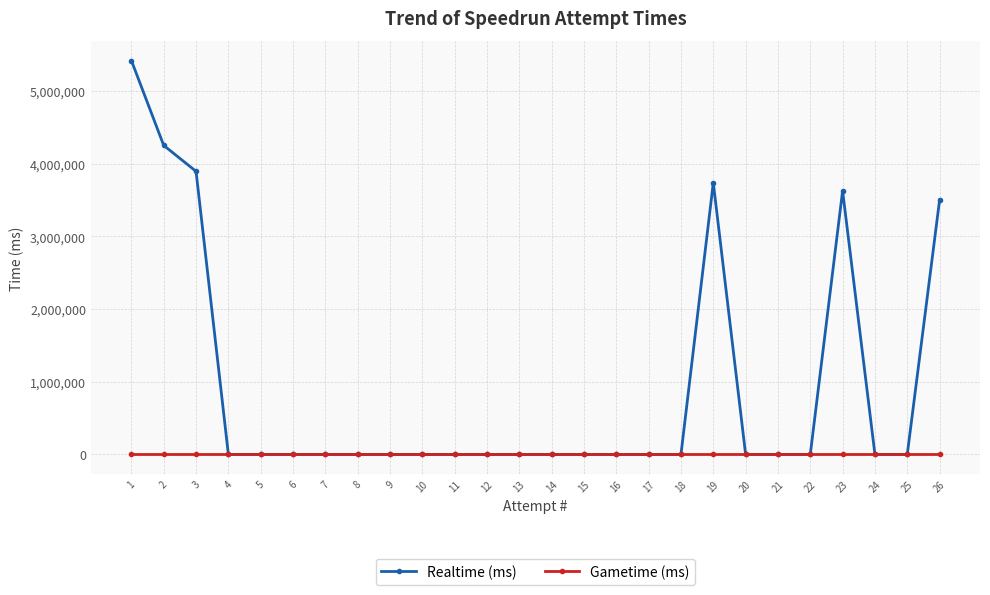

How many lines are shown in the chart?

2